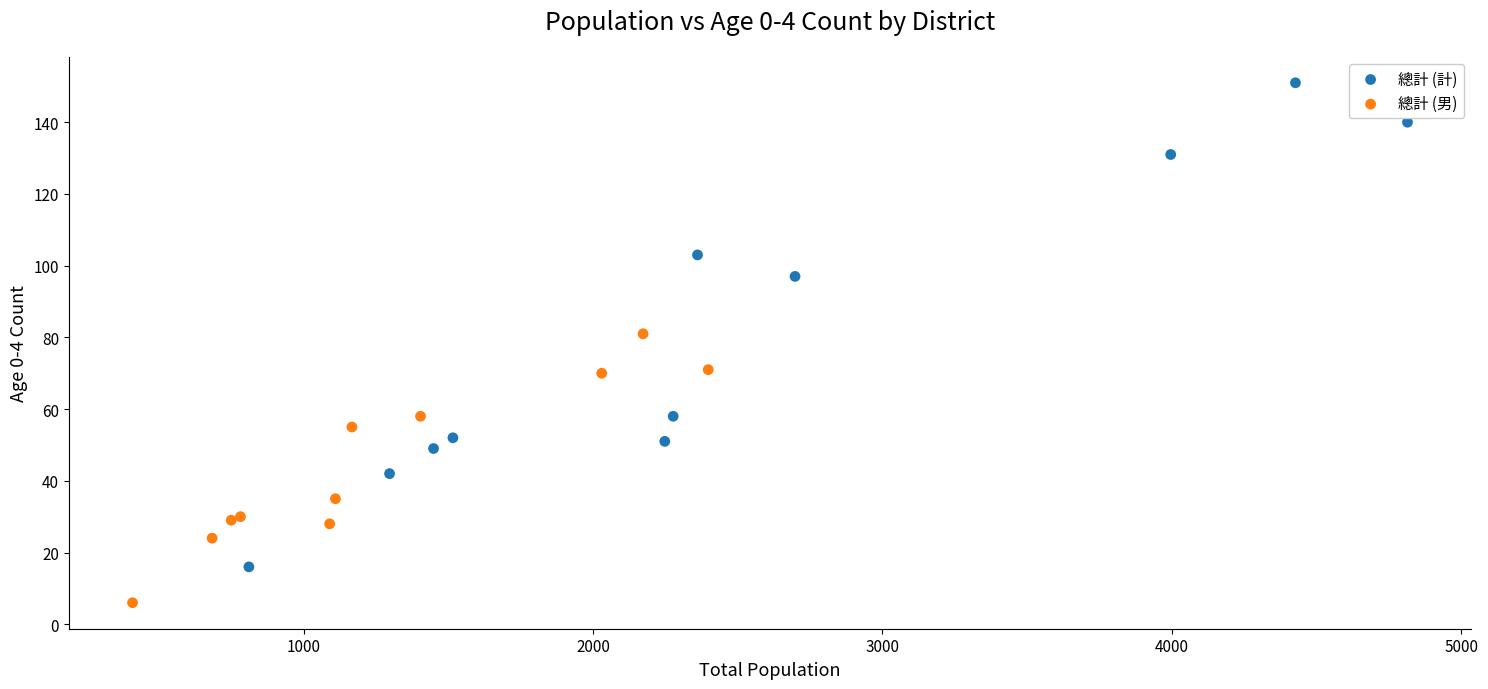

Which series reaches the maximum Y coordinate?

總計 (計)